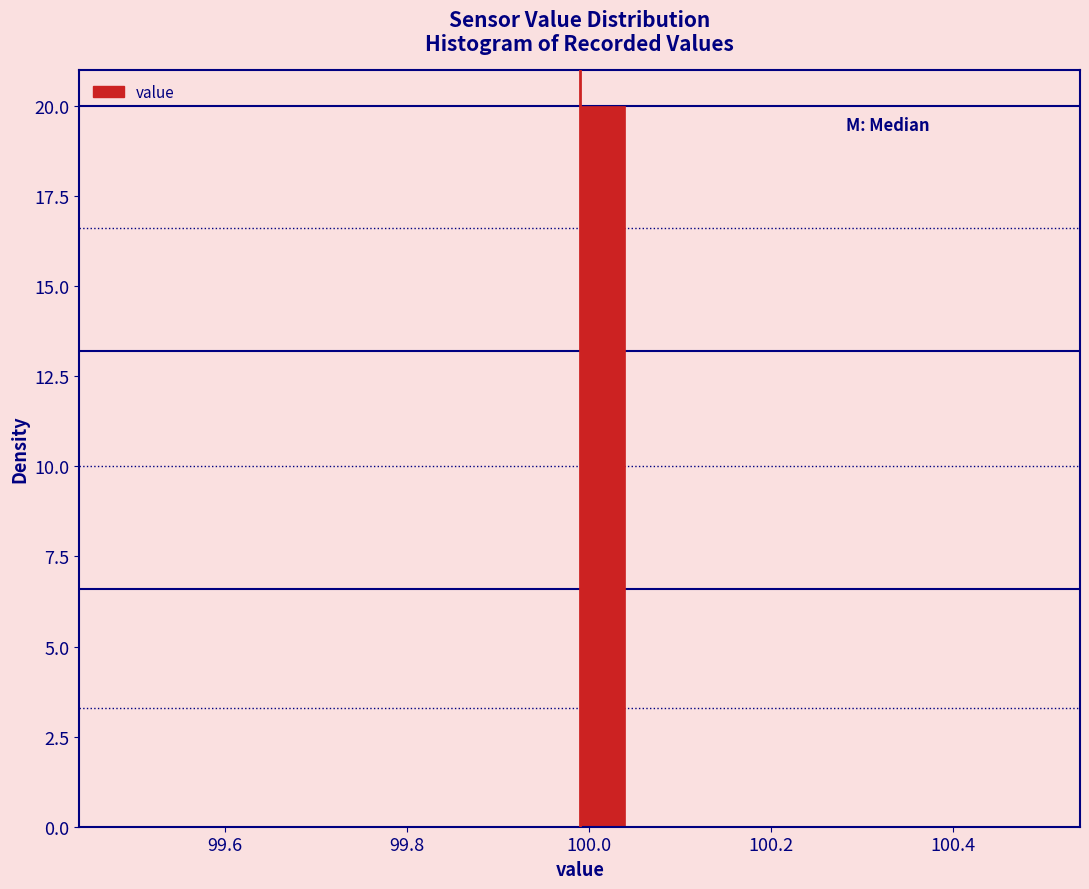

Read against the x-axis, roughly where is the centre of the tallest bar?

100.02